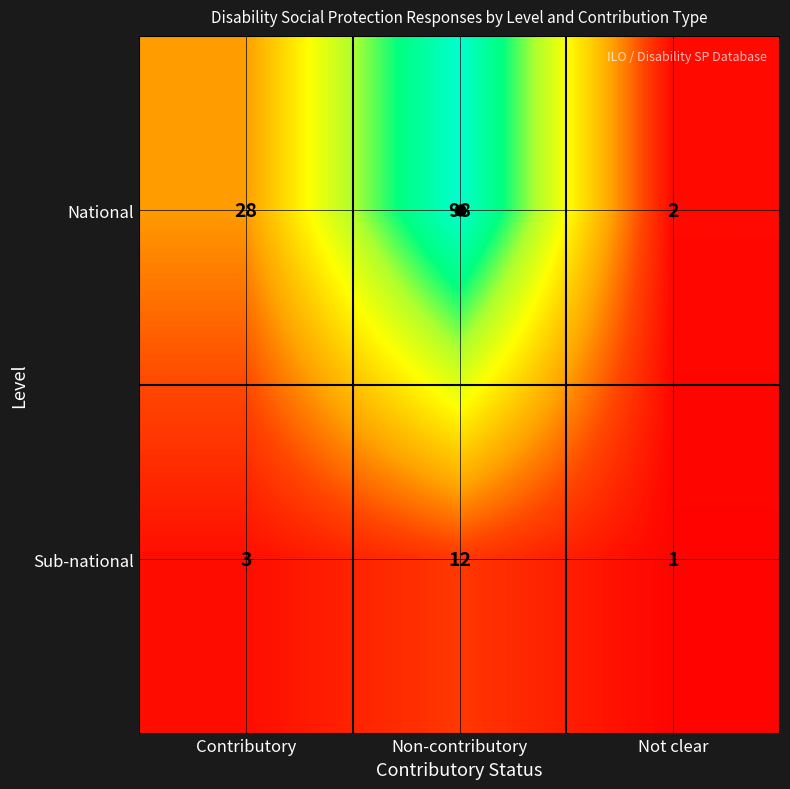

Which series changed the most between Contributory and Non-contributory?

National